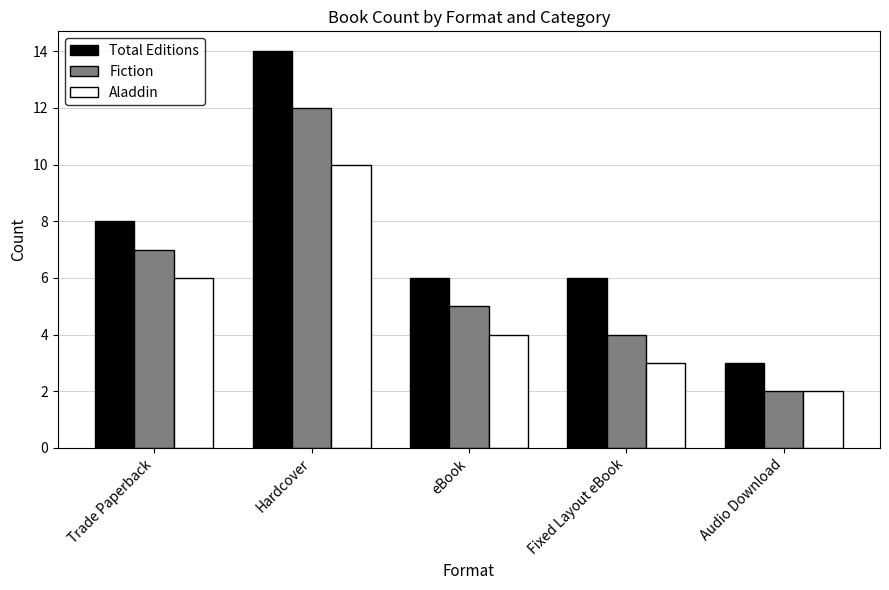

Where does the Total Editions series first go above 6?

Trade Paperback